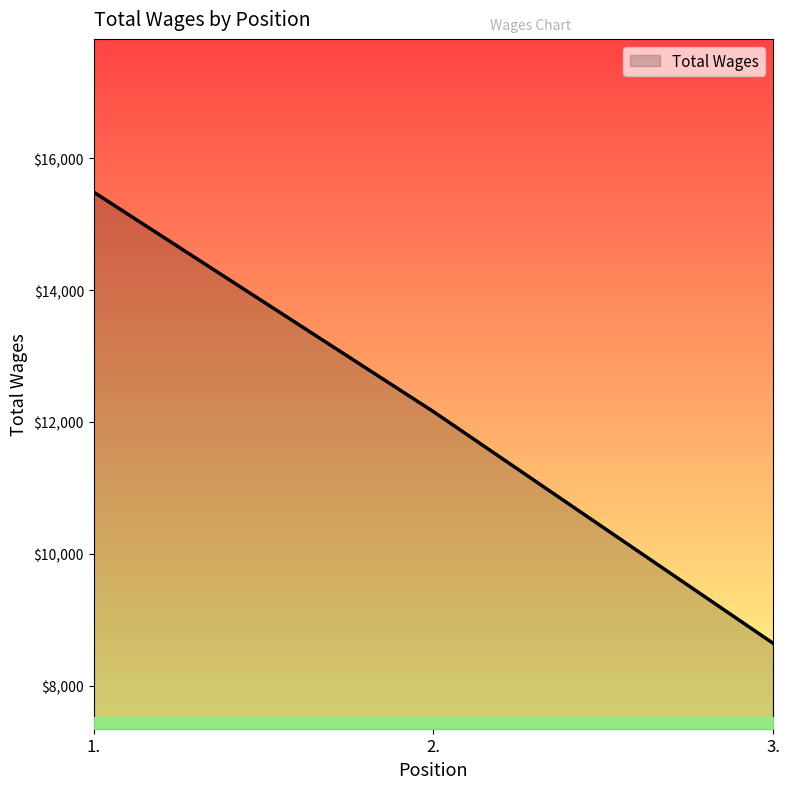

How many series are shown in this chart?

1